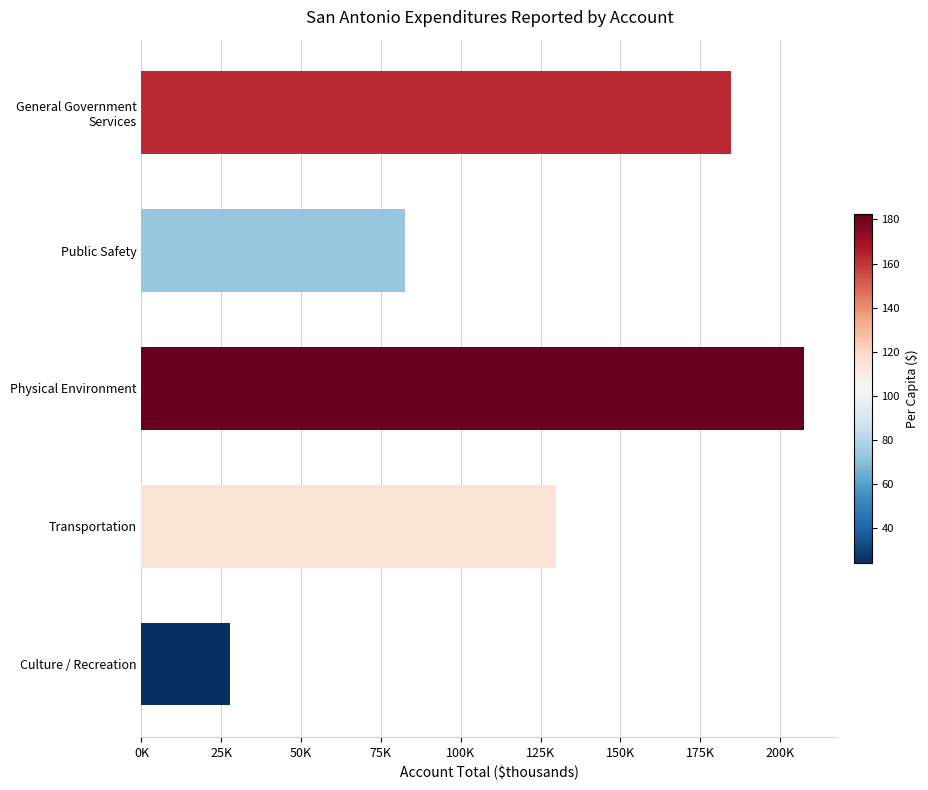

Does the chart contain any negative values?

No